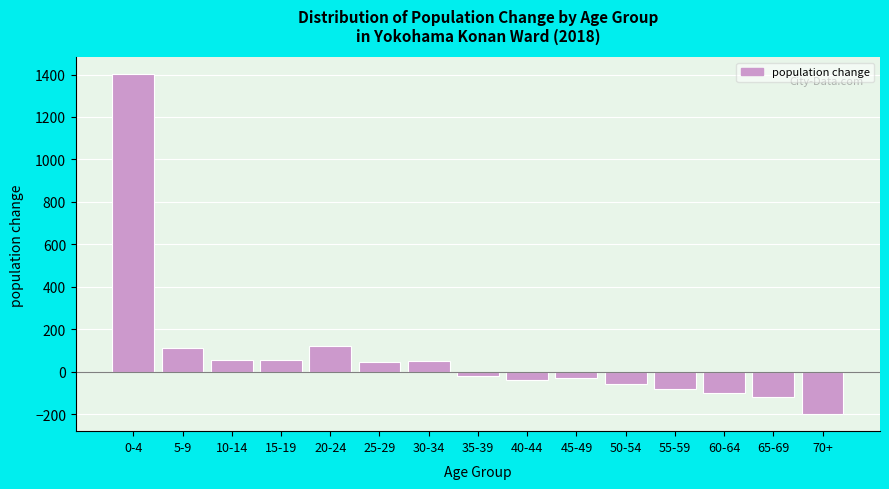

Which category has the lowest value across all series?

70+